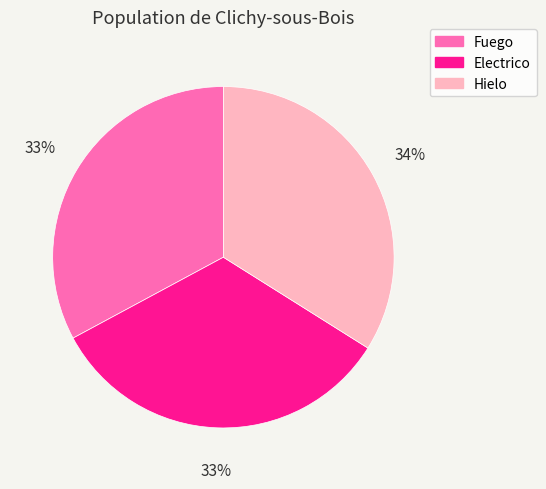

Is it true that Electrico is 27% of the pie?

False